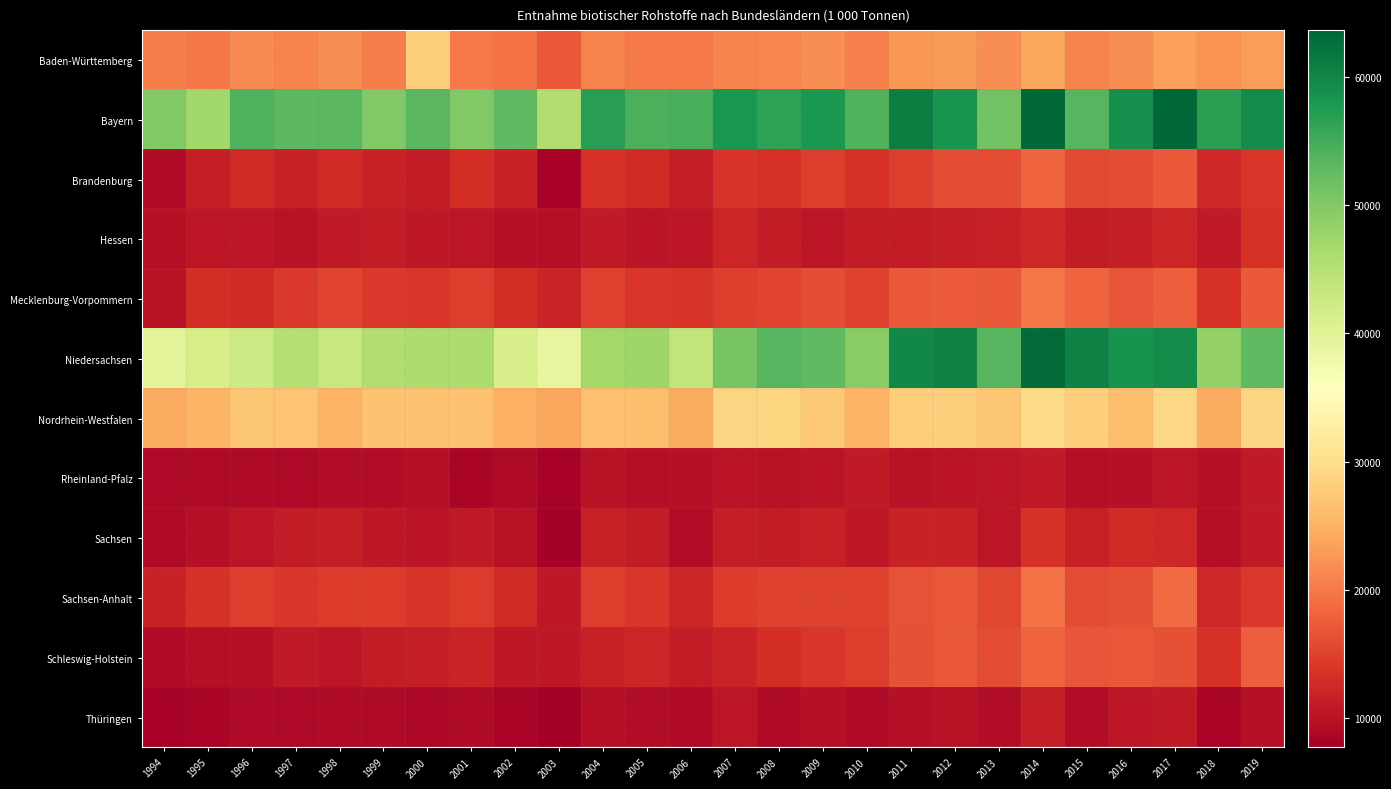

Reading left to right, extract all data points from this chart.

Baden-Württemberg: 1994=20456.3	1995=19865.1	1996=21618.2	1997=20959.6	1998=21756.0	1999=20447.9	2000=28458.5	2001=20140.6	2002=19567.0	2003=17156.5	2004=20860.2	2005=20083.9	2006=20070.0	2007=20960.6	2008=21072.4	2009=21702.4	2010=20639.2	2011=22668.1	2012=22879.2	2013=21911.4	2014=23973.7	2015=21002.3	2016=21748.3	2017=23372.2	2018=22176.3	2019=23192.4
Bayern: 1994=50003.3	1995=47093.4	1996=53929.8	1997=52919.1	1998=53243.2	1999=49983.9	2000=53283.7	2001=49957.7	2002=52724.7	2003=45501.2	2004=56915.3	2005=54245.3	2006=54520.6	2007=58040.7	2008=56562.8	2009=57800.9	2010=53889.3	2011=60912.2	2012=58163.9	2013=51242.1	2014=63292.9	2015=53431.2	2016=58990.8	2017=63616.0	2018=56690.9	2019=59322.2
Brandenburg: 1994=9243.5	1995=11364.1	1996=12689.4	1997=11744.0	1998=12673.7	1999=11662.1	2000=11047.3	2001=12992.6	2002=11785.5	2003=8268.0	2004=13332.4	2005=12917.5	2006=11406.9	2007=13641.1	2008=13381.8	2009=14503.5	2010=13432.7	2011=14598.9	2012=15880.2	2013=15940.3	2014=18150.8	2015=15719.3	2016=16202.0	2017=17160.7	2018=12454.7	2019=13965.8
Hessen: 1994=9887.5	1995=10341.2	1996=10523.3	1997=9910.4	1998=10851.4	1999=11049.3	2000=10744.5	2001=10376.1	2002=9874.9	2003=9531.7	2004=10900.5	2005=10267.2	2006=10501.4	2007=12139.7	2008=11162.4	2009=10466.5	2010=11137.8	2011=11066.8	2012=11426.1	2013=11589.5	2014=12354.1	2015=11069.4	2016=11397.5	2017=12256.6	2018=10858.4	2019=13376.7
Mecklenburg-Vorpommern: 1994=9920.8	1995=13077.4	1996=12549.4	1997=14202.4	1998=15231.7	1999=14250.8	2000=13932.2	2001=14697.9	2002=13132.0	2003=12050.0	2004=14725.2	2005=14021.6	2006=13640.7	2007=14569.8	2008=15319.1	2009=16218.5	2010=15087.1	2011=17147.3	2012=17425.8	2013=17281.1	2014=19828.8	2015=18269.2	2016=16691.5	2017=17704.6	2018=13596.2	2019=17145.8
Niedersachsen: 1994=39513.7	1995=41450.1	1996=42531.6	1997=45197.2	1998=42944.1	1999=45511.0	2000=45897.8	2001=45957.7	2002=41224.9	2003=39061.7	2004=46906.8	2005=47372.1	2006=43869.3	2007=50747.0	2008=53398.8	2009=52872.6	2010=49407.7	2011=59729.9	2012=60365.6	2013=53567.8	2014=62966.3	2015=60548.2	2016=58554.9	2017=59285.8	2018=48484.2	2019=52758.5
Nordrhein-Westfalen: 1994=24404.2	1995=25470.2	1996=27223.1	1997=27128.4	1998=25237.0	1999=26792.6	2000=26736.5	2001=26730.4	2002=24938.9	2003=24006.6	2004=26600.1	2005=26294.0	2006=24338.6	2007=28884.3	2008=28988.8	2009=27460.1	2010=25376.5	2011=28195.4	2012=28290.2	2013=27303.9	2014=29749.6	2015=28118.5	2016=26401.6	2017=29316.6	2018=24476.0	2019=28724.0
Rheinland-Pfalz: 1994=8867.0	1995=9212.0	1996=9111.9	1997=8881.2	1998=9327.3	1999=9349.0	2000=9638.1	2001=8422.3	2002=9034.2	2003=8301.9	2004=10094.0	2005=9603.0	2006=9892.8	2007=10155.5	2008=9993.9	2009=10176.2	2010=10829.0	2011=10110.9	2012=10308.4	2013=10356.4	2014=10923.9	2015=9657.0	2016=9863.5	2017=10461.5	2018=9888.3	2019=10836.1
Sachsen: 1994=9124.3	1995=9825.0	1996=10391.7	1997=11002.0	1998=11233.0	1999=10715.6	2000=10340.2	2001=10883.9	2002=10009.7	2003=8067.8	2004=11488.0	2005=11148.6	2006=9406.1	2007=11293.8	2008=11171.5	2009=11646.3	2010=10663.4	2011=11804.5	2012=11840.7	2013=10401.1	2014=13536.9	2015=11545.5	2016=12619.9	2017=12392.7	2018=9641.9	2019=10930.6
Sachsen-Anhalt: 1994=11692.5	1995=13520.3	1996=14609.7	1997=14046.5	1998=14387.8	1999=14383.2	2000=13742.7	2001=14417.9	2002=12532.1	2003=10752.4	2004=14680.3	2005=13898.4	2006=12182.0	2007=14312.0	2008=15069.6	2009=15075.2	2010=15022.8	2011=16597.8	2012=16932.9	2013=15447.3	2014=19380.2	2015=15876.6	2016=16299.5	2017=18716.5	2018=12388.9	2019=14185.1
Schleswig-Holstein: 1994=9175.6	1995=9575.6	1996=9790.3	1997=10988.6	1998=10393.3	1999=11163.1	2000=11335.6	2001=12048.7	2002=10644.8	2003=10589.5	2004=11586.8	2005=12186.8	2006=11173.8	2007=11982.7	2008=12994.4	2009=13918.7	2010=14605.0	2011=16381.0	2012=17001.5	2013=15859.6	2014=18130.7	2015=16725.2	2016=16932.6	2017=16386.6	2018=13570.5	2019=17610.1
Thüringen: 1994=8164.7	1995=8392.3	1996=8851.6	1997=8847.8	1998=9119.3	1999=9205.9	2000=8697.7	2001=9120.1	2002=8479.3	2003=7720.9	2004=9748.5	2005=9308.5	2006=9066.4	2007=10470.1	2008=9115.6	2009=9876.3	2010=9134.3	2011=9762.9	2012=9952.9	2013=9348.6	2014=11279.3	2015=9450.3	2016=10376.8	2017=10969.1	2018=8570.6	2019=9864.5